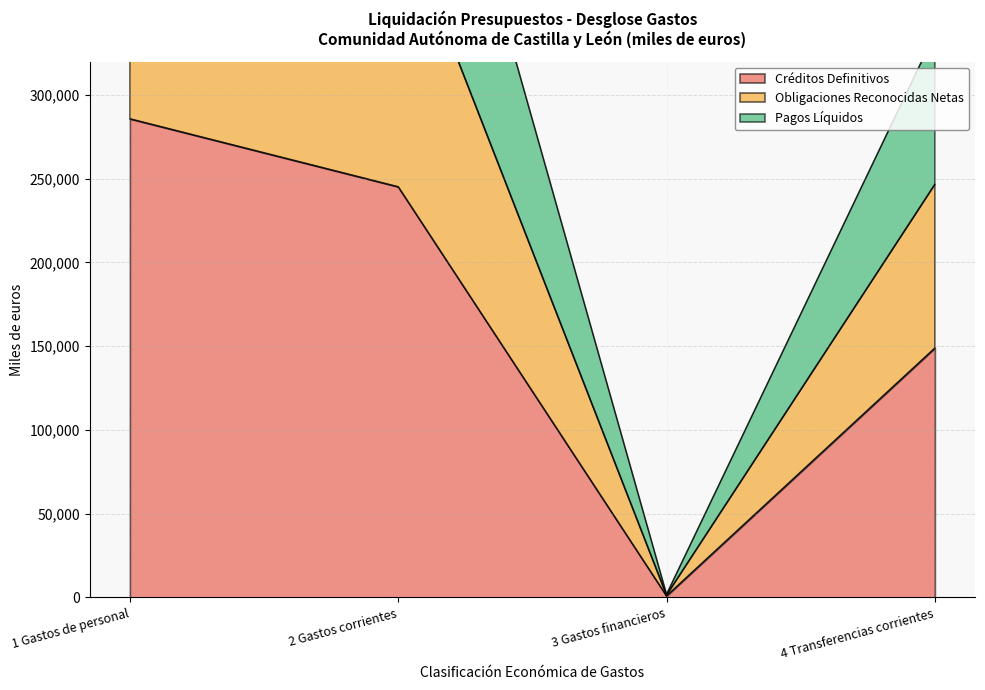

What is the difference between the maximum and minimum values in the Obligaciones Reconocidas Netas series?

807712.3